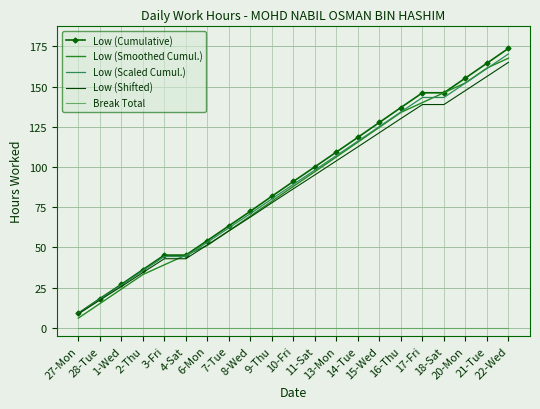

True or false: Break Total and Low (Smoothed Cumul.) intersect in this chart.

False